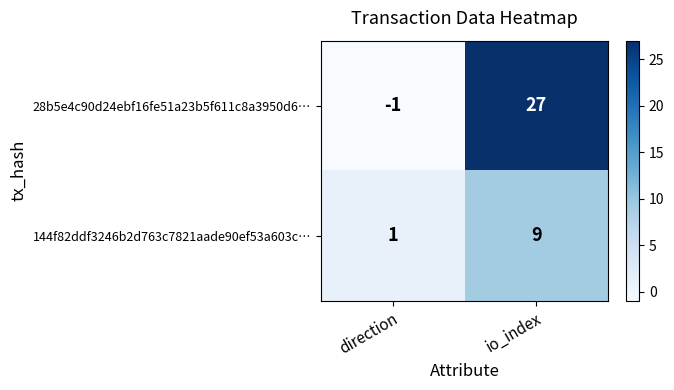

At which category is the sum across all series the highest?

io_index